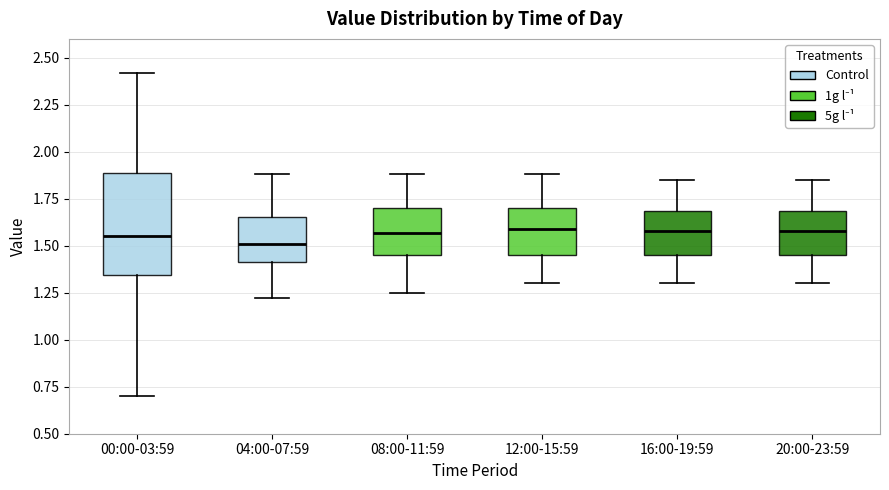

Reading left to right, read every box against the y-axis: the position of its median line, the range the box covers, and the ends of its whiskers. The values are not printed on the chart, so give them approximately, as read against the axis.

00:00-03:59: median 1.55, box 1.35 to 1.90, whiskers 0.70 to 2.40
04:00-07:59: median 1.50, box 1.40 to 1.65, whiskers 1.20 to 1.90
08:00-11:59: median 1.55, box 1.45 to 1.70, whiskers 1.25 to 1.90
12:00-15:59: median 1.60, box 1.45 to 1.70, whiskers 1.30 to 1.90
16:00-19:59: median 1.60, box 1.45 to 1.70, whiskers 1.30 to 1.85
20:00-23:59: median 1.60, box 1.45 to 1.70, whiskers 1.30 to 1.85